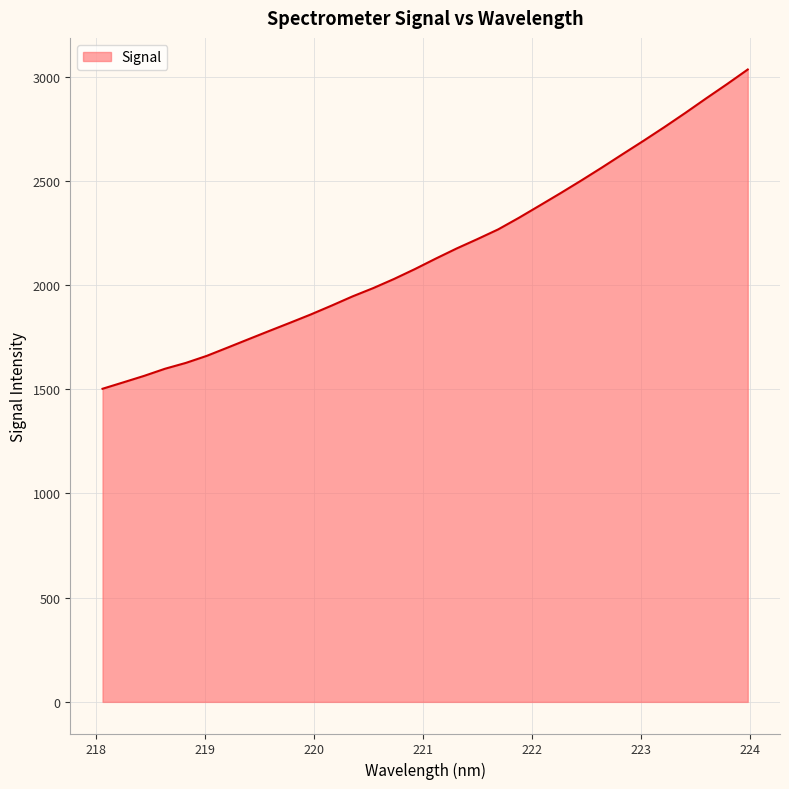

What is the maximum value shown in the chart?

3033.9